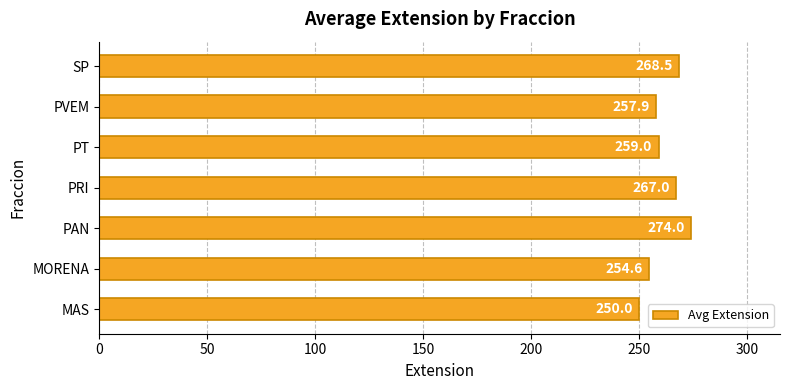

Read the value at MAS.

250.0